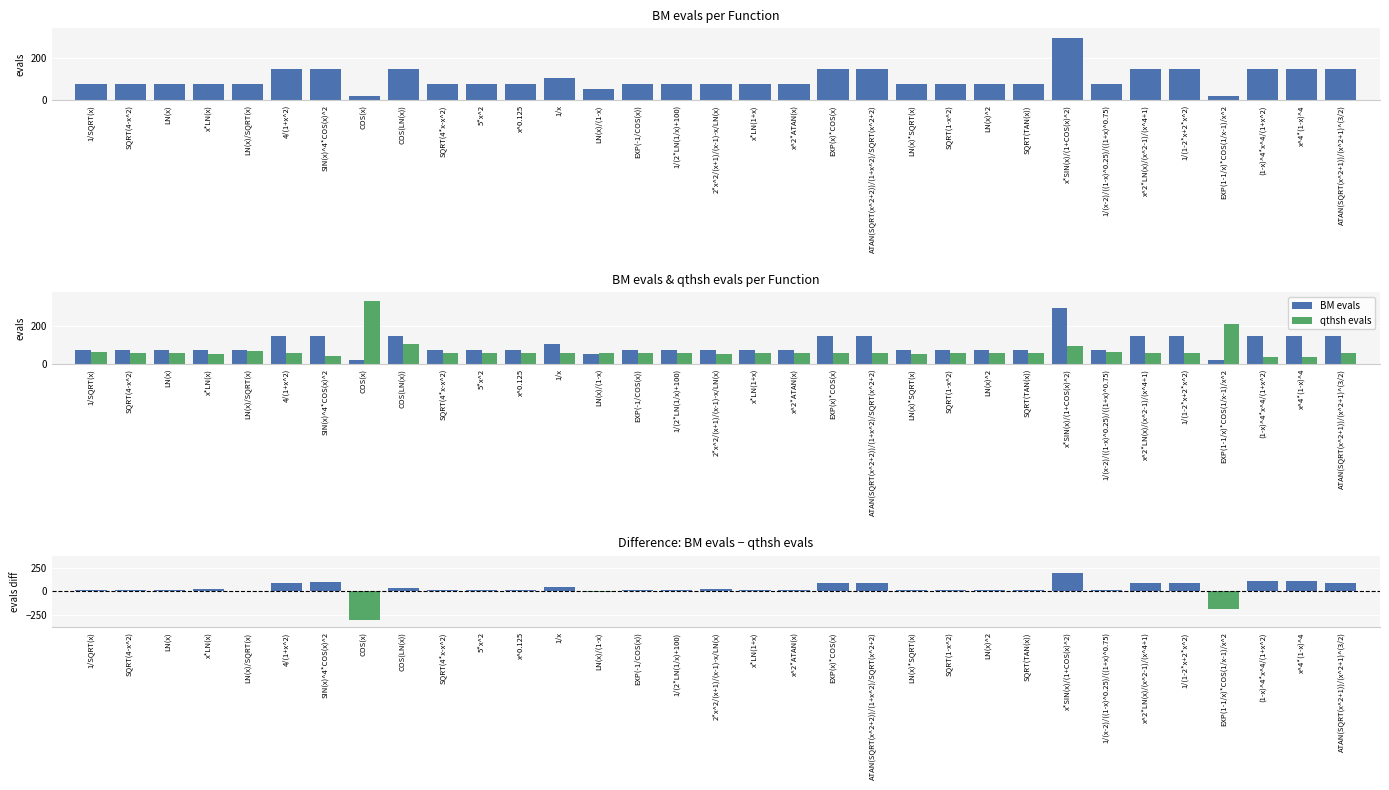

Which has a higher value, x*LN(x) or 1/SQRT(x)?

x*LN(x)